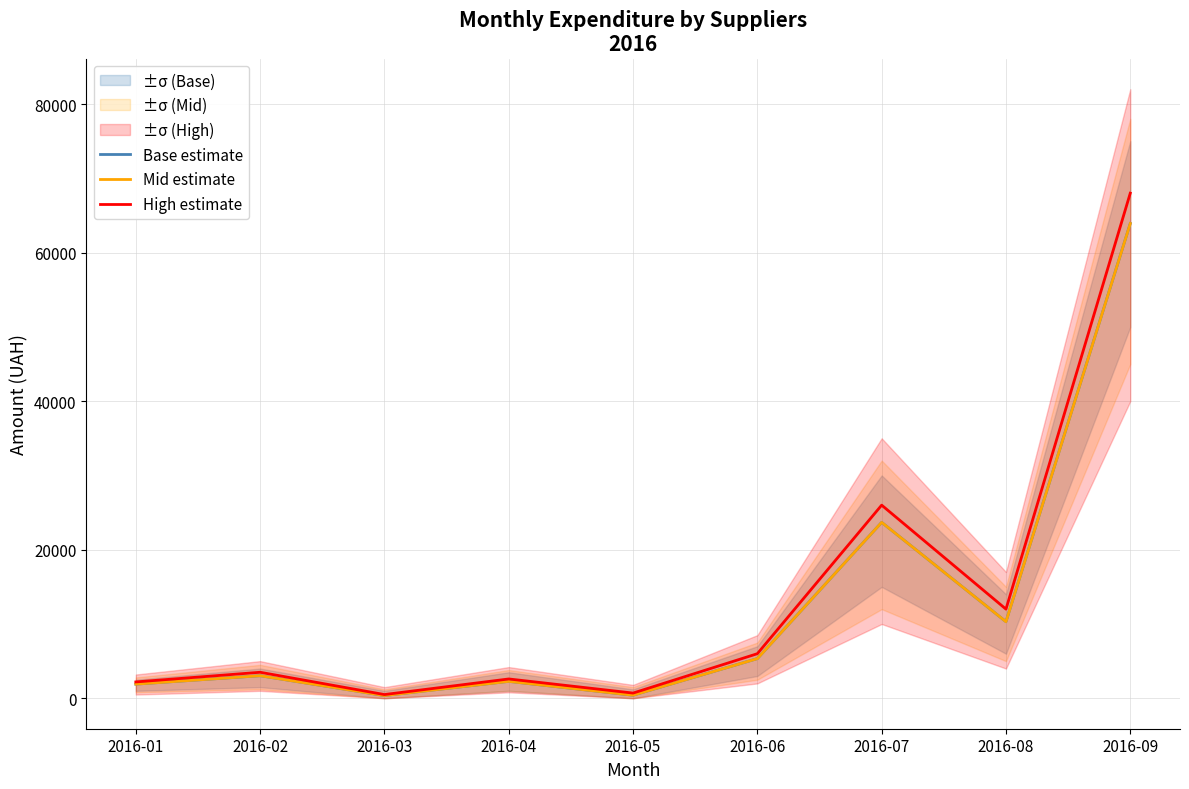

Which category has the highest value in the Mid estimate series?

2016-09